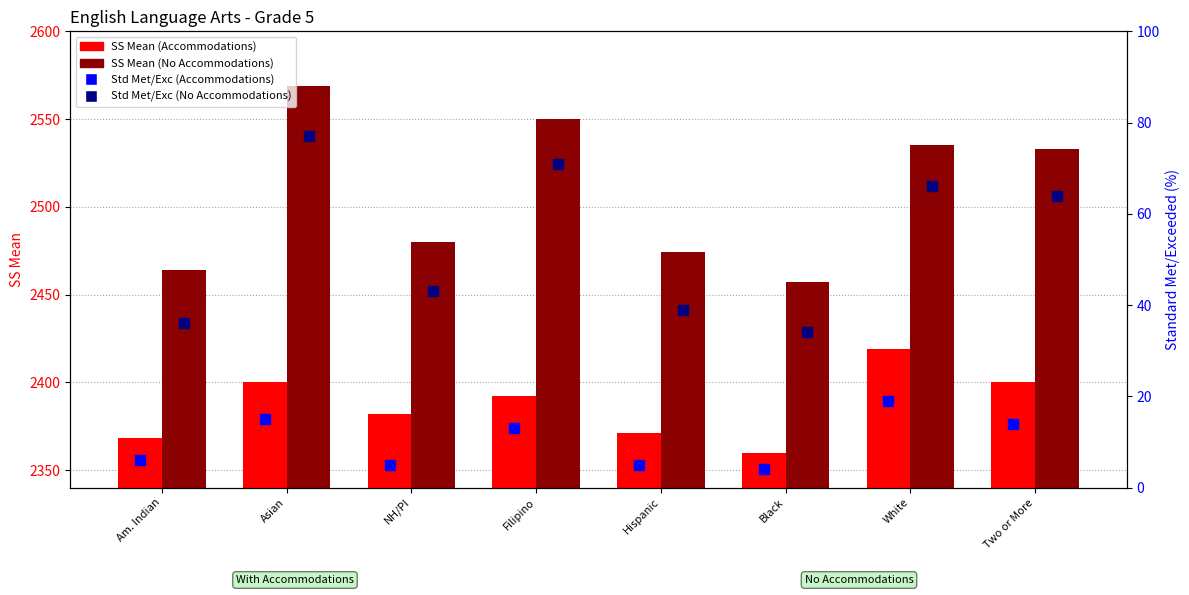

What position from the left is Black?

6